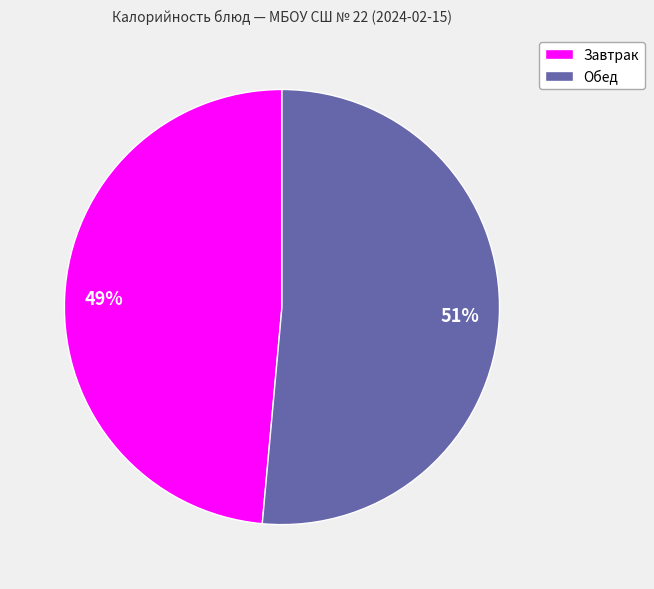

Rank the categories by value from lowest to highest.

Завтрак, Обед